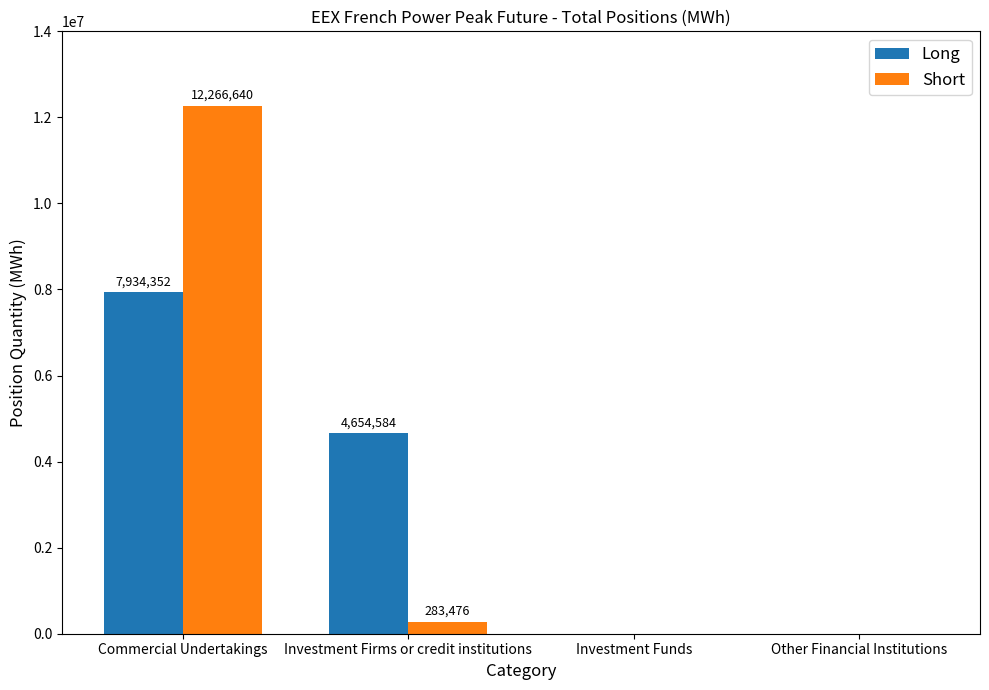

Which series has the widest spread of values?

Short